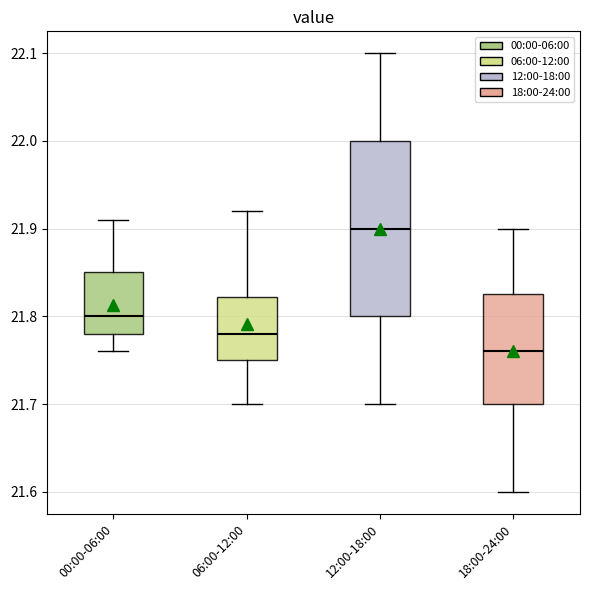

Reading left to right, transcribe this box plot: for each box, give where its median line is, the range the box spans, and where its two whiskers end, as read against the y-axis. The values are not printed on the chart, so give them approximately, as read against the axis.

00:00-06:00: median 21.80, box 21.78 to 21.85, whiskers 21.76 to 21.91
06:00-12:00: median 21.78, box 21.75 to 21.82, whiskers 21.70 to 21.92
12:00-18:00: median 21.90, box 21.80 to 22.00, whiskers 21.70 to 22.10
18:00-24:00: median 21.76, box 21.70 to 21.83, whiskers 21.60 to 21.90